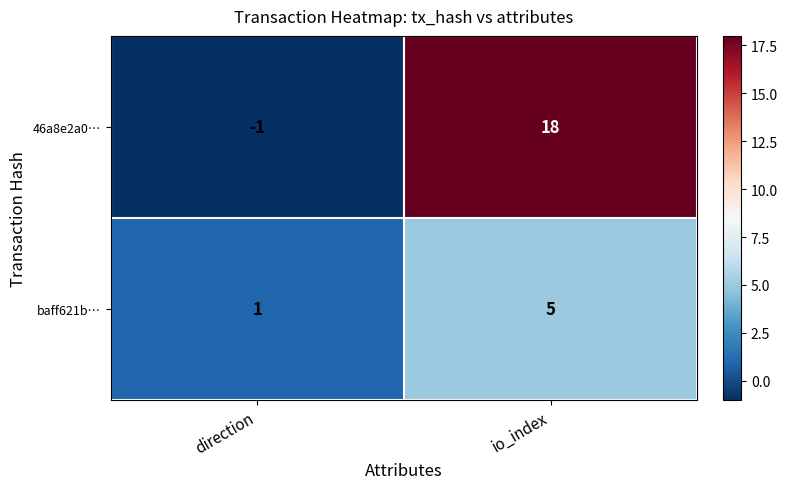

Reading right to left, extract all data points from this chart.

46a8e2a0…: 18	-1
baff621b…: 5	1